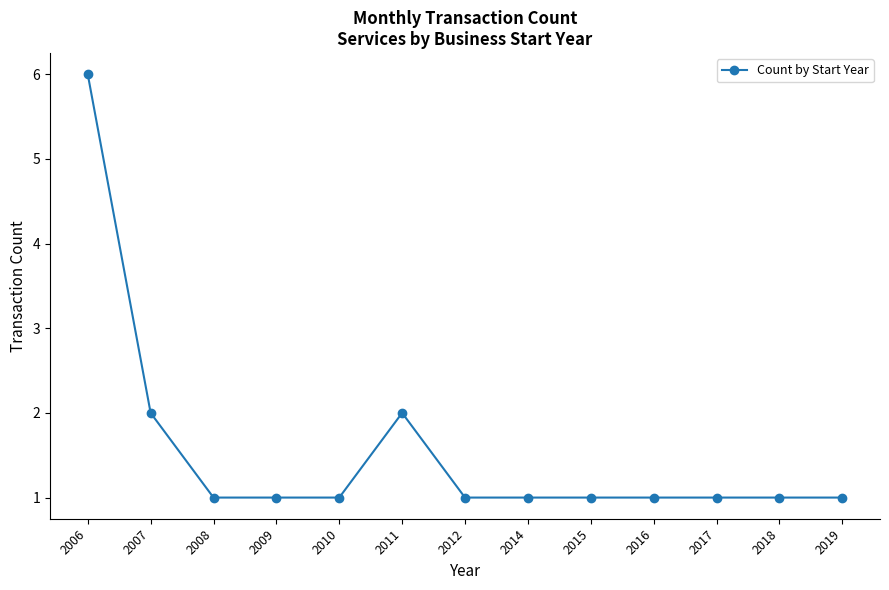

Reading right to left, transcribe all the data shown in this chart.

1	1	1	1	1	1	1	2	1	1	1	2	6